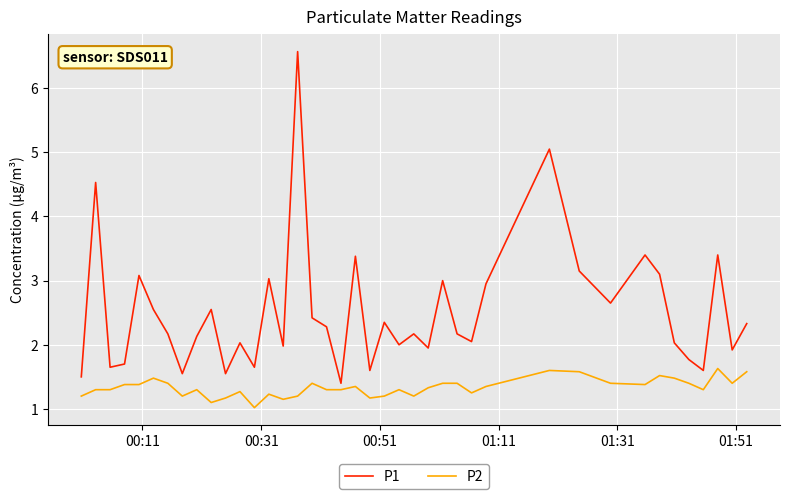

What is the maximum value shown in the chart?

6.6